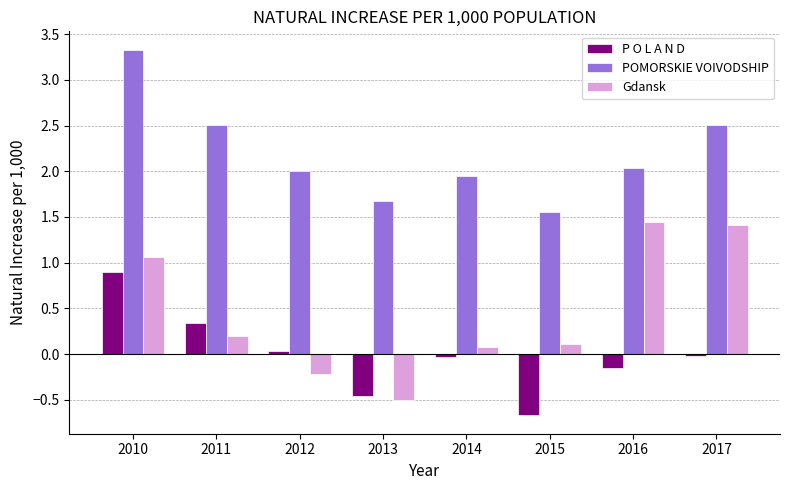

Does the chart contain any negative values?

Yes